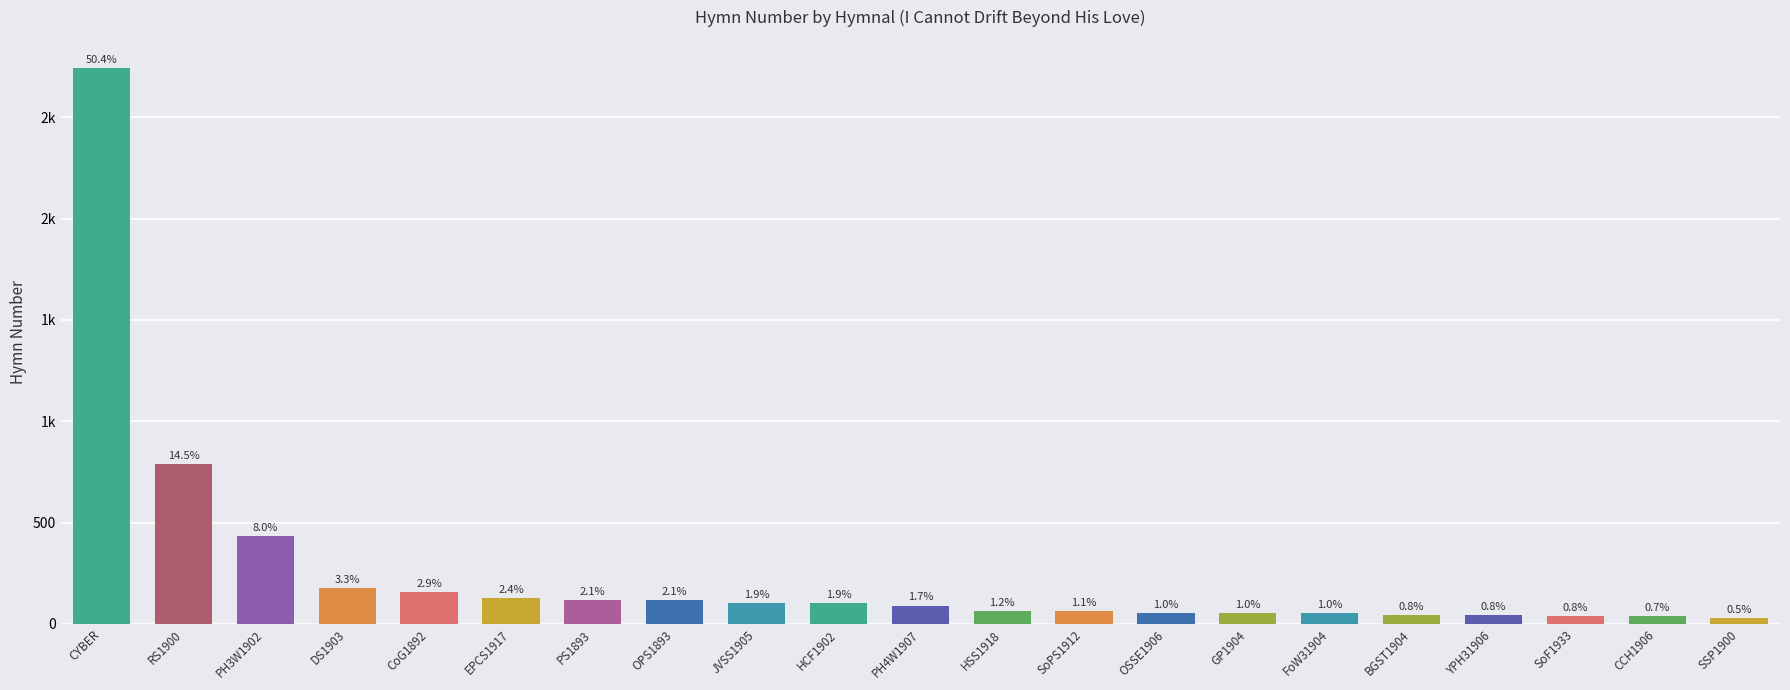

Does the chart contain any negative values?

No